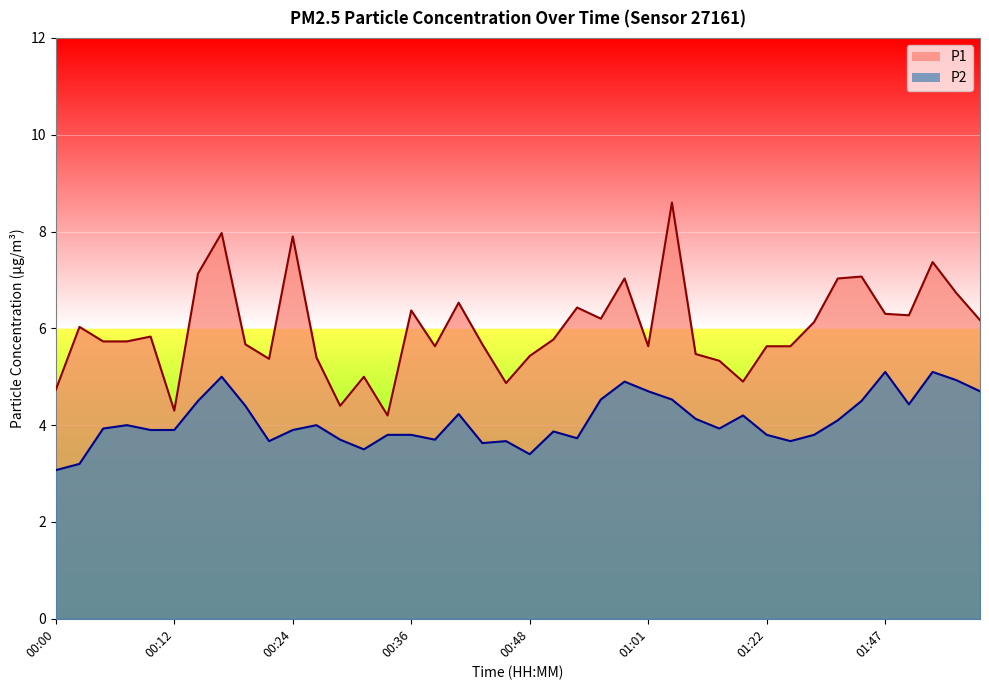

What is the sum of the P1 values at 01:45 and 00:51?

12.8